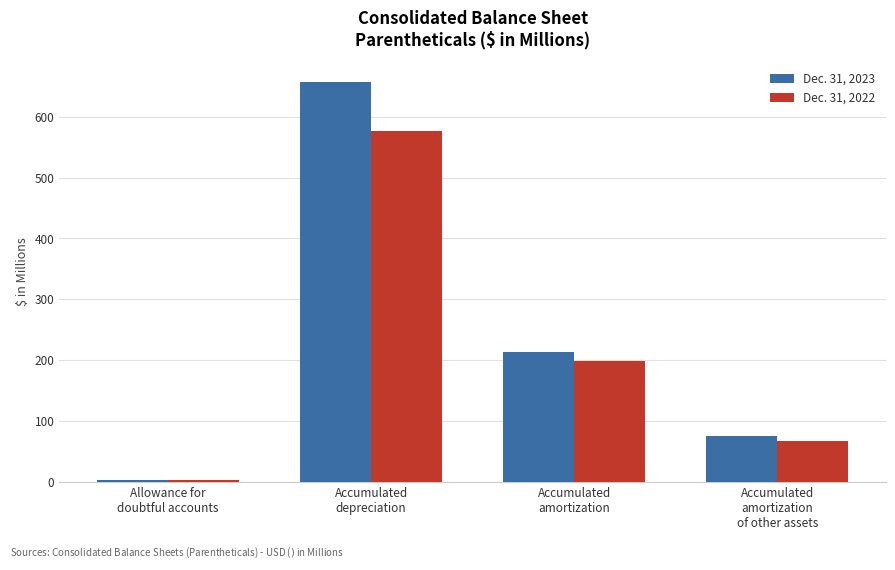

Between Allowance for
doubtful accounts and Accumulated
amortization, which series saw the biggest shift?

Dec. 31, 2023